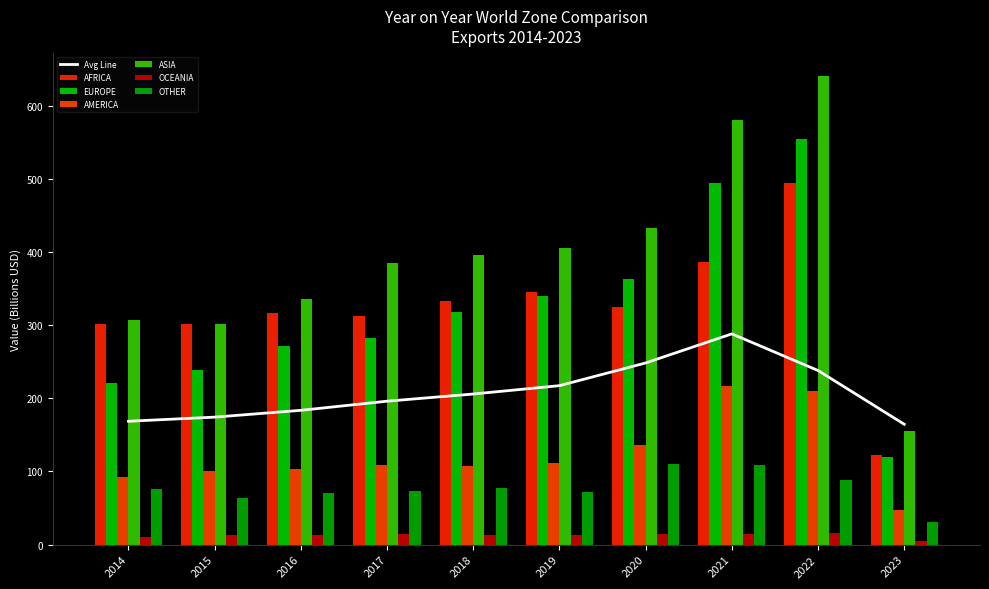

At which label is OCEANIA_EXP closest to 10?

2014